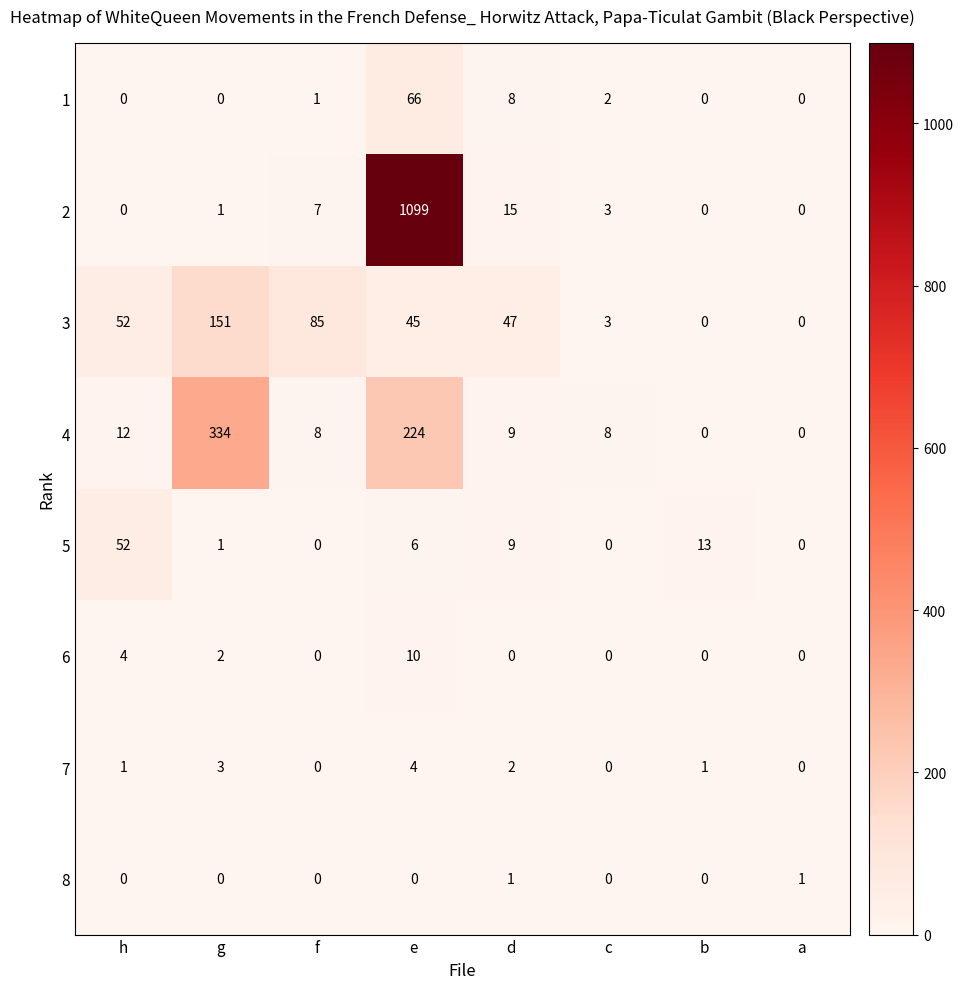

How many series are shown in this chart?

8